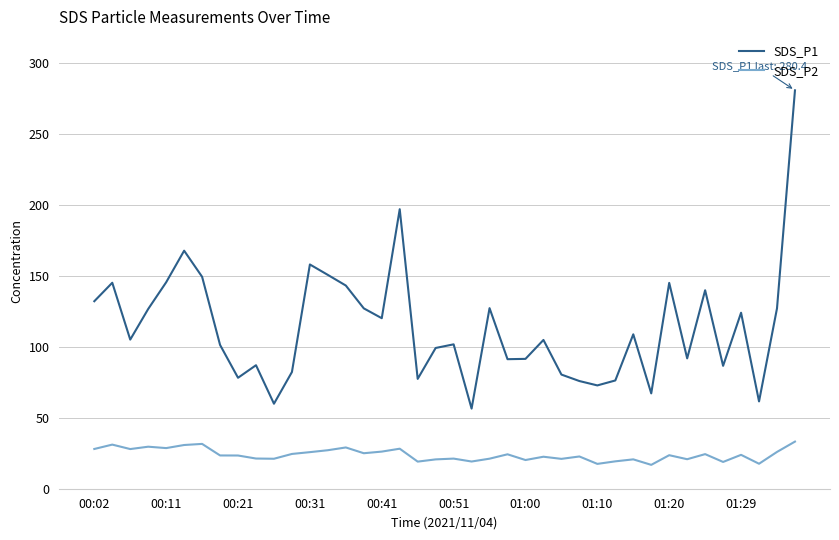

Which series has the largest total across all categories?

SDS_P1